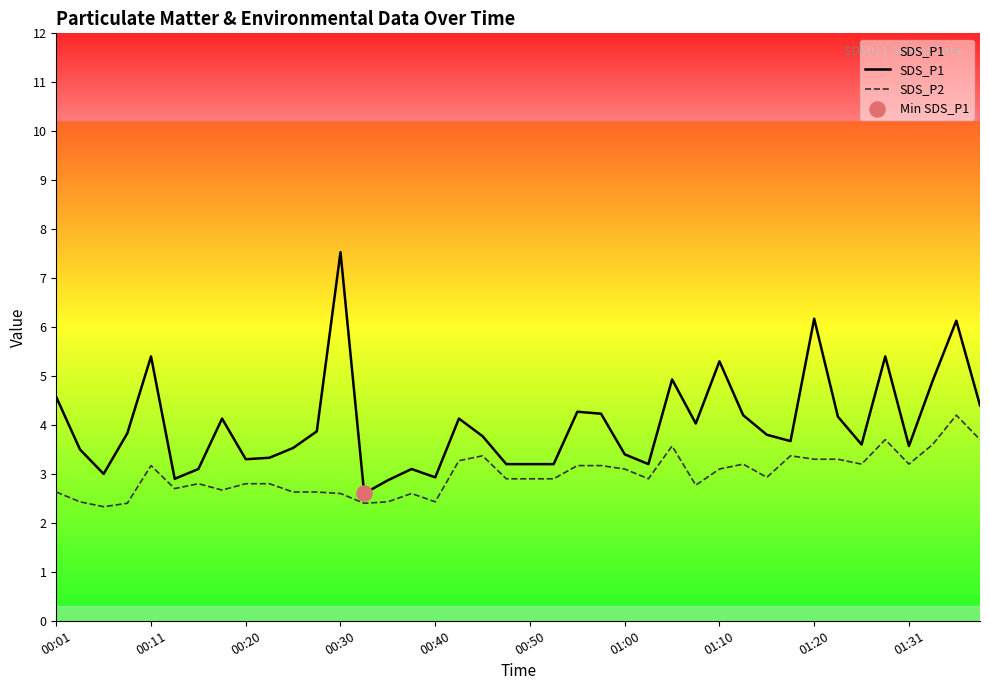

Which series contains the highest Y value?

SDS_P1